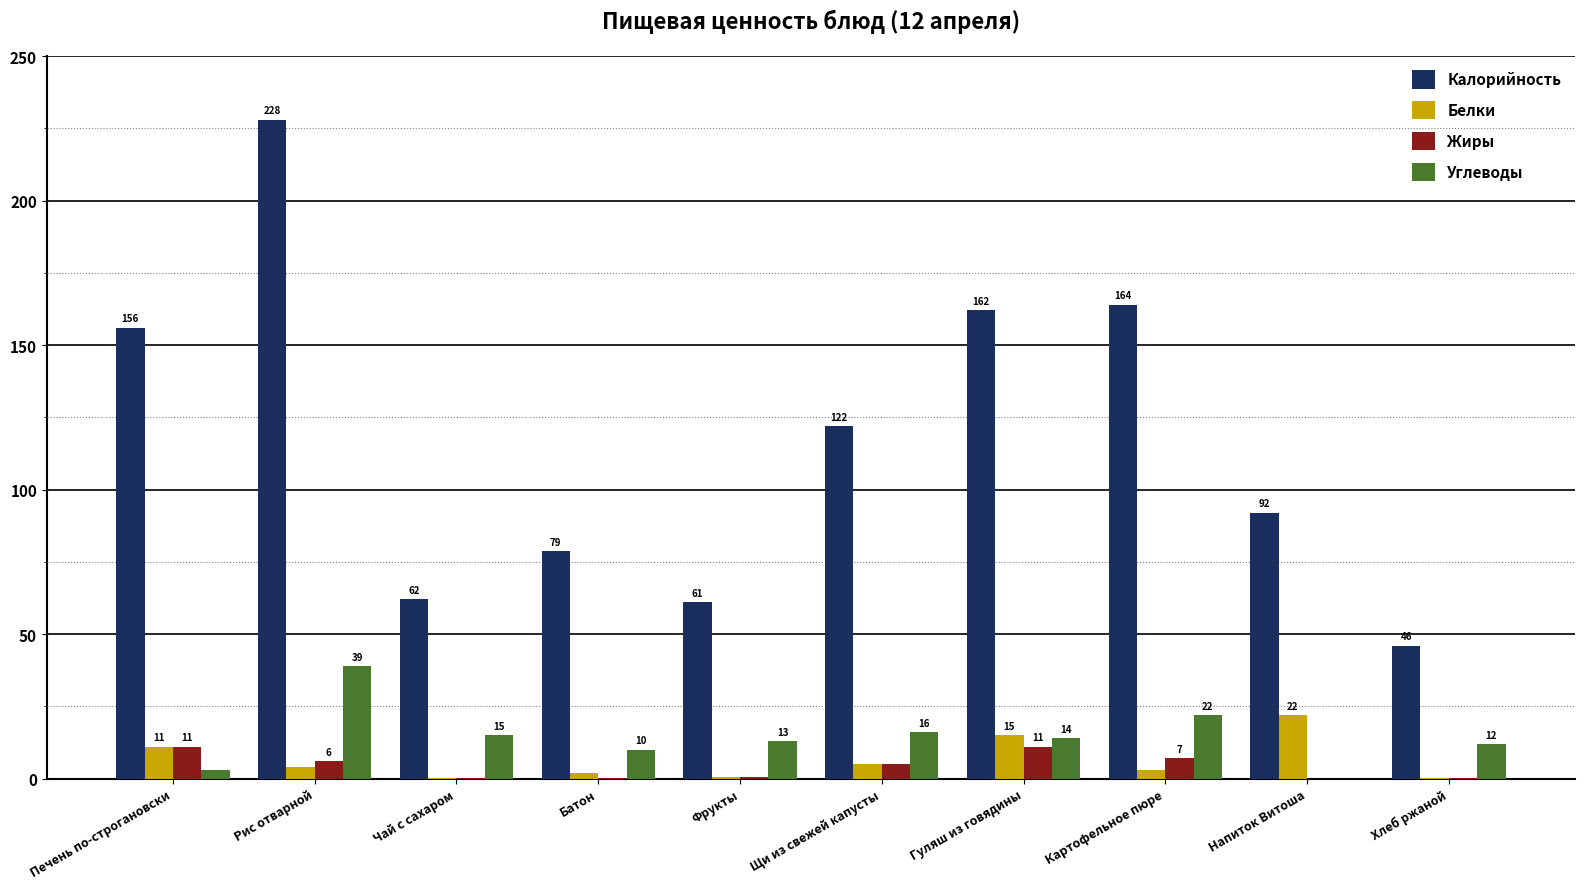

Are the bars grouped side by side (vs. stacked)?

Yes